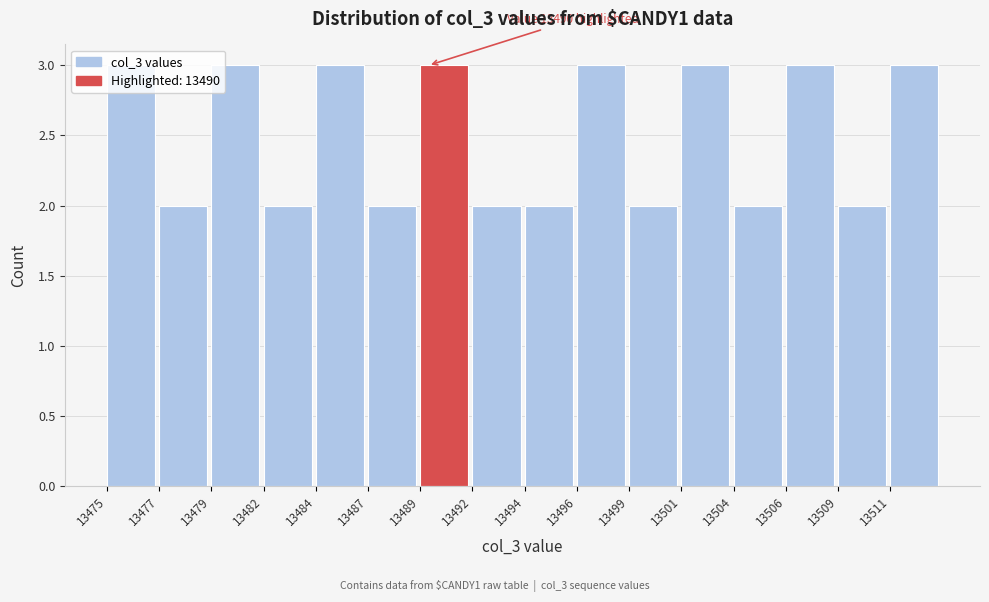

What is the value of the 14th bar from the left?

3